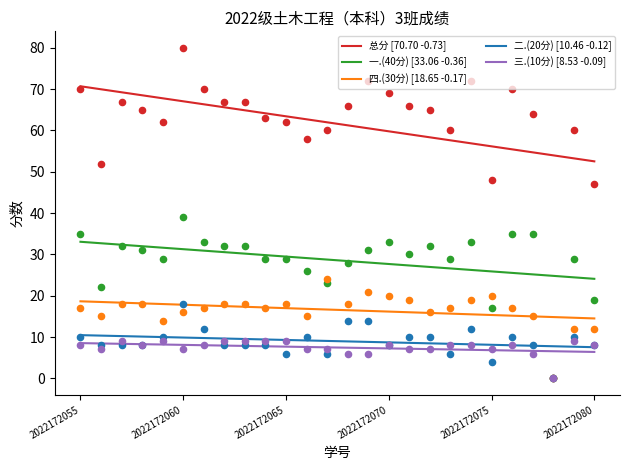

What are all the series names shown in the legend?

总分, 一.(40分), 四.(30分), 二.(20分), 三.(10分)